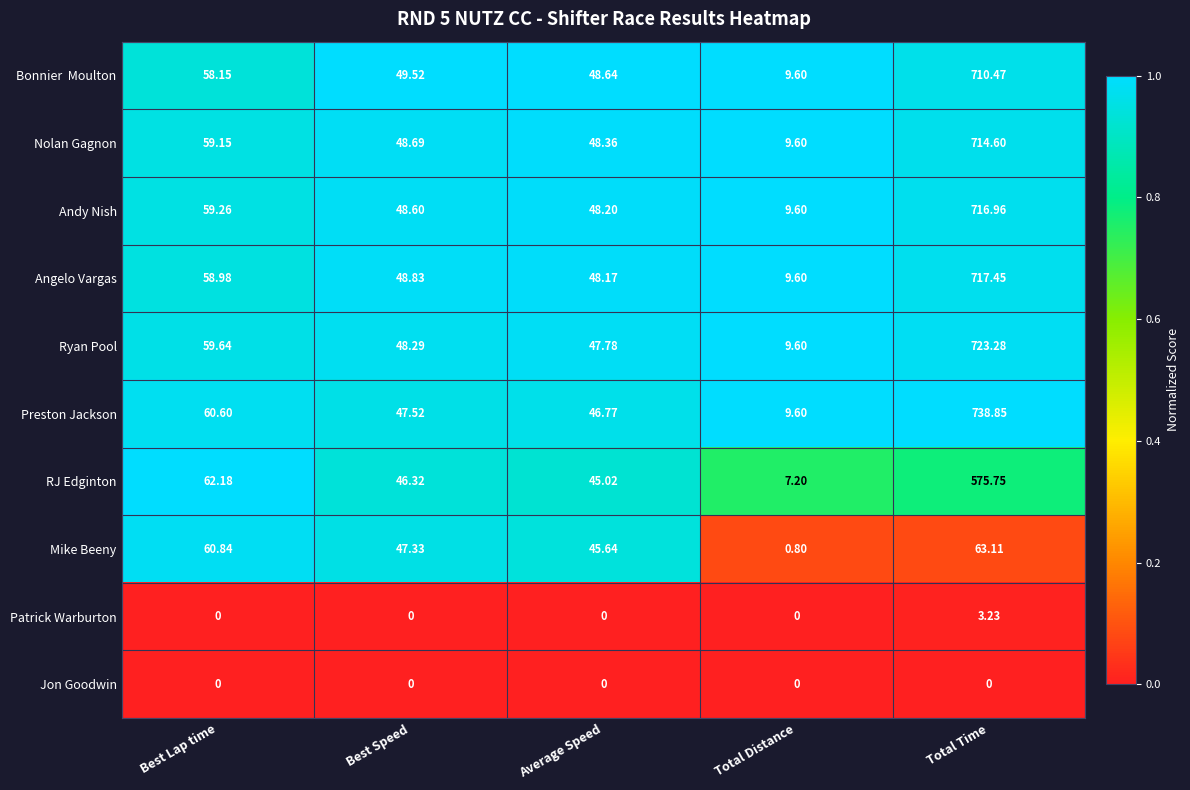

What is the greatest value displayed?

738.9